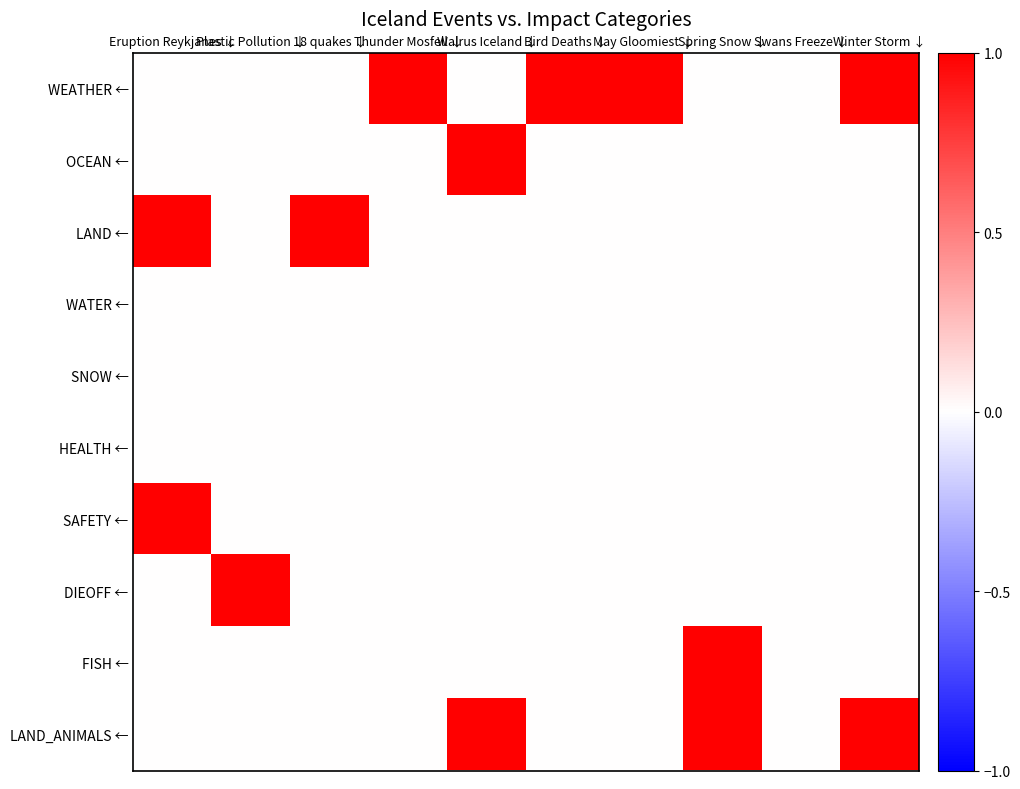

Reading left to right, extract all data points from this chart.

WEATHER ←: Eruption Reykjanes ↓=0	Plastic Pollution ↓=0	18 quakes ↓=0	Thunder Mosfell ↓=1	Walrus Iceland ↓=0	Bird Deaths ↓=1	May Gloomiest ↓=1	Spring Snow ↓=0	Swans Freeze ↓=0	Winter Storm ↓=1
OCEAN ←: Eruption Reykjanes ↓=0	Plastic Pollution ↓=0	18 quakes ↓=0	Thunder Mosfell ↓=0	Walrus Iceland ↓=1	Bird Deaths ↓=0	May Gloomiest ↓=0	Spring Snow ↓=0	Swans Freeze ↓=0	Winter Storm ↓=0
LAND ←: Eruption Reykjanes ↓=1	Plastic Pollution ↓=0	18 quakes ↓=1	Thunder Mosfell ↓=0	Walrus Iceland ↓=0	Bird Deaths ↓=0	May Gloomiest ↓=0	Spring Snow ↓=0	Swans Freeze ↓=0	Winter Storm ↓=0
WATER ←: Eruption Reykjanes ↓=0	Plastic Pollution ↓=0	18 quakes ↓=0	Thunder Mosfell ↓=0	Walrus Iceland ↓=0	Bird Deaths ↓=0	May Gloomiest ↓=0	Spring Snow ↓=0	Swans Freeze ↓=0	Winter Storm ↓=0
SNOW ←: Eruption Reykjanes ↓=0	Plastic Pollution ↓=0	18 quakes ↓=0	Thunder Mosfell ↓=0	Walrus Iceland ↓=0	Bird Deaths ↓=0	May Gloomiest ↓=0	Spring Snow ↓=0	Swans Freeze ↓=0	Winter Storm ↓=0
HEALTH ←: Eruption Reykjanes ↓=0	Plastic Pollution ↓=0	18 quakes ↓=0	Thunder Mosfell ↓=0	Walrus Iceland ↓=0	Bird Deaths ↓=0	May Gloomiest ↓=0	Spring Snow ↓=0	Swans Freeze ↓=0	Winter Storm ↓=0
SAFETY ←: Eruption Reykjanes ↓=1	Plastic Pollution ↓=0	18 quakes ↓=0	Thunder Mosfell ↓=0	Walrus Iceland ↓=0	Bird Deaths ↓=0	May Gloomiest ↓=0	Spring Snow ↓=0	Swans Freeze ↓=0	Winter Storm ↓=0
DIEOFF ←: Eruption Reykjanes ↓=0	Plastic Pollution ↓=1	18 quakes ↓=0	Thunder Mosfell ↓=0	Walrus Iceland ↓=0	Bird Deaths ↓=0	May Gloomiest ↓=0	Spring Snow ↓=0	Swans Freeze ↓=0	Winter Storm ↓=0
FISH ←: Eruption Reykjanes ↓=0	Plastic Pollution ↓=0	18 quakes ↓=0	Thunder Mosfell ↓=0	Walrus Iceland ↓=0	Bird Deaths ↓=0	May Gloomiest ↓=0	Spring Snow ↓=1	Swans Freeze ↓=0	Winter Storm ↓=0
LAND_ANIMALS ←: Eruption Reykjanes ↓=0	Plastic Pollution ↓=0	18 quakes ↓=0	Thunder Mosfell ↓=0	Walrus Iceland ↓=1	Bird Deaths ↓=0	May Gloomiest ↓=0	Spring Snow ↓=1	Swans Freeze ↓=0	Winter Storm ↓=1